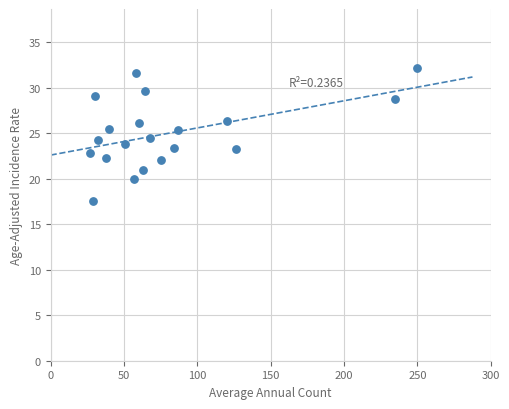

What is the range of Y values (max minus min)?

14.7